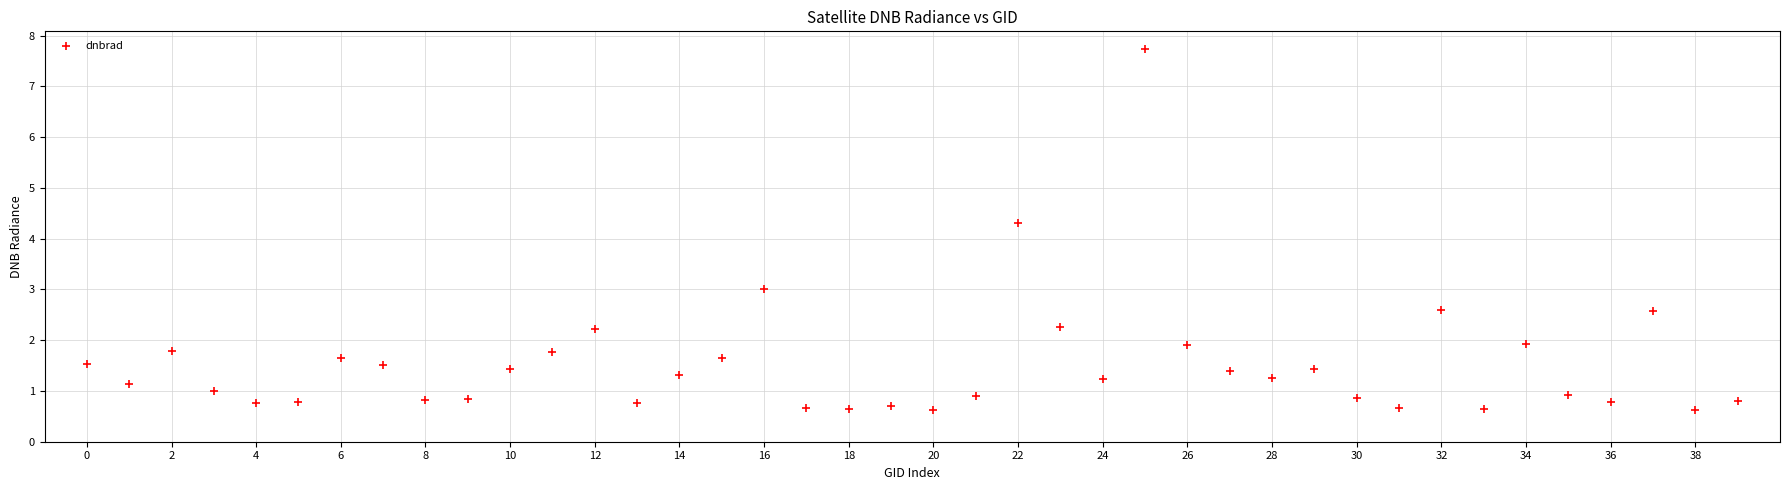

What Y value in the scatter plot is closest to 4?

4.3